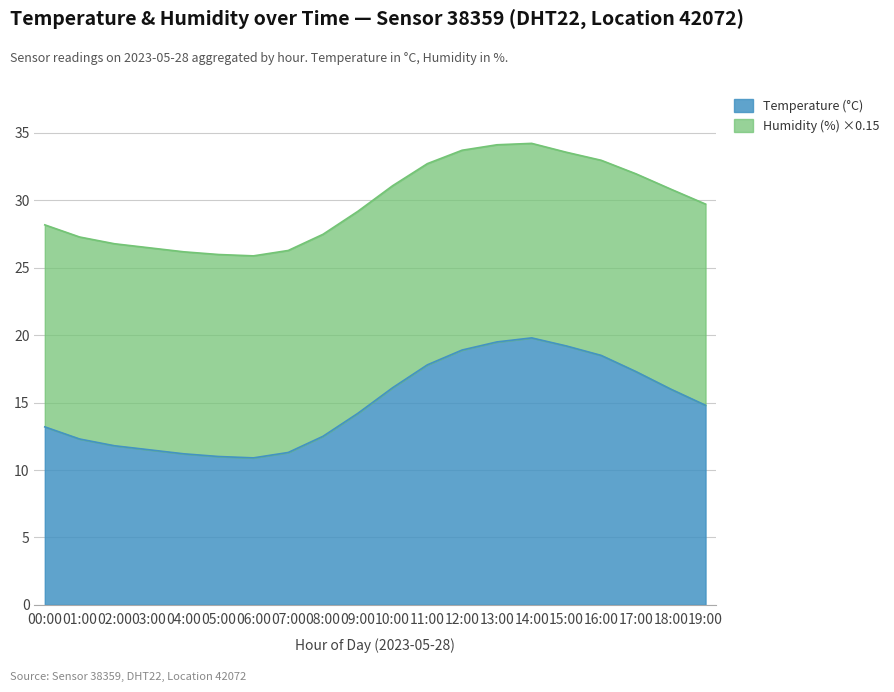

True or false: the data shows 19.8 at 14:00.

True